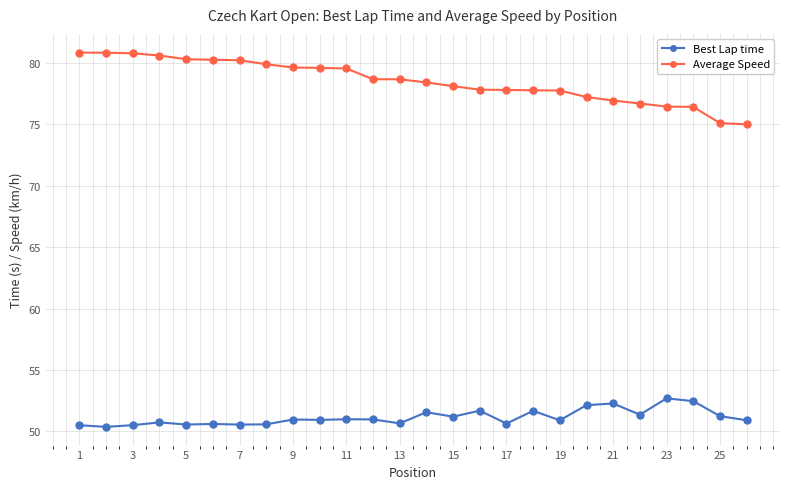

True or false: Best Lap time and Average Speed intersect in this chart.

False